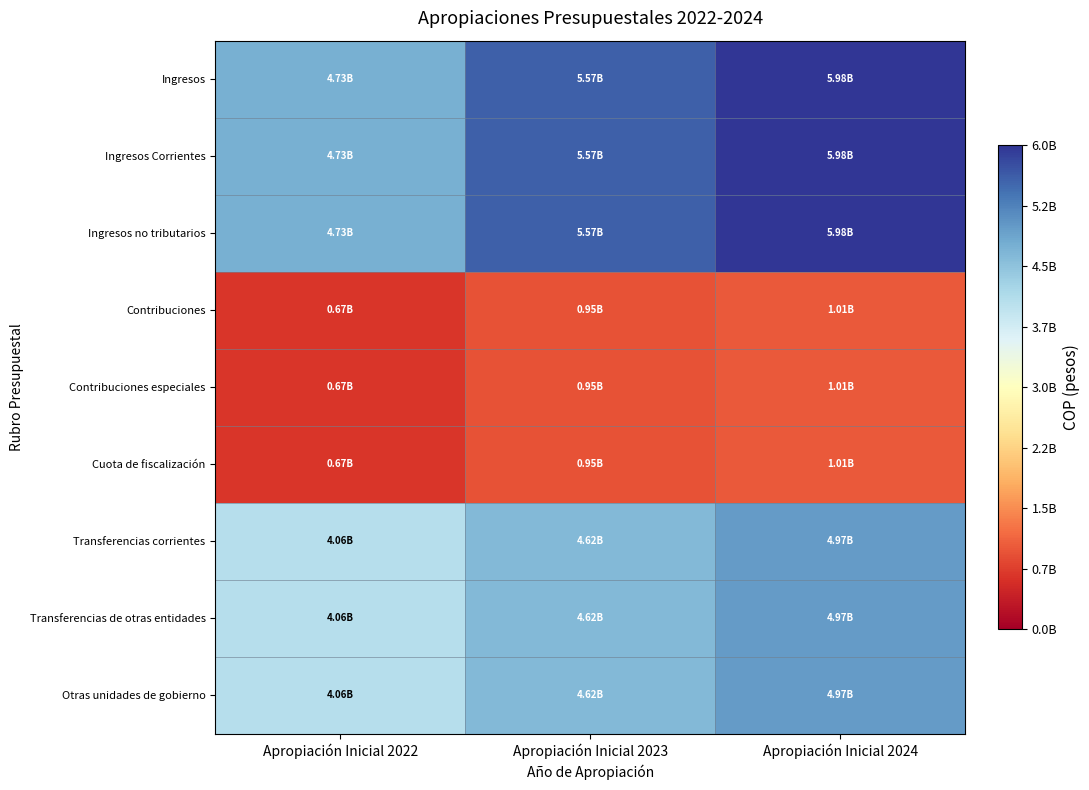

Which series changed the most between Apropiación Inicial 2022 and Apropiación Inicial 2024?

Ingresos